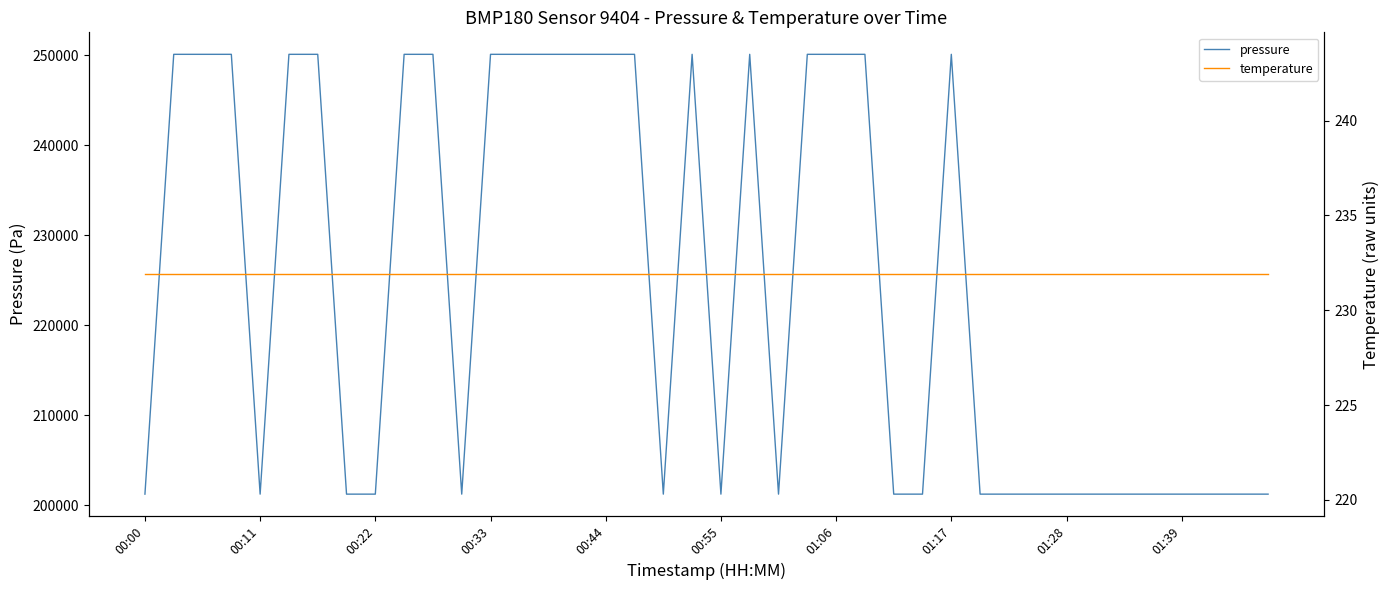

How many pressure values are between 201219 and 250108?

40